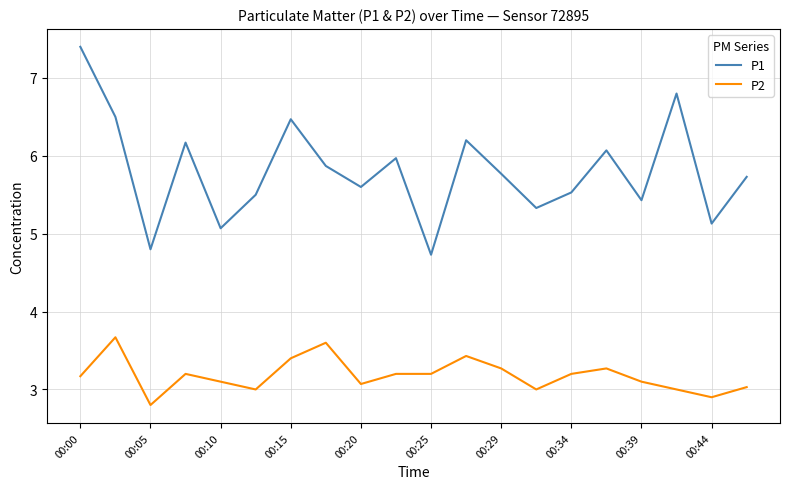

What is the sum of all P1 values?

116.1